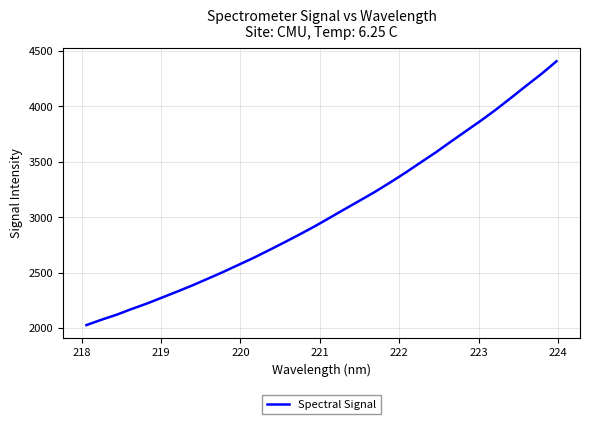

What is the minimum value shown in the chart?

2028.4